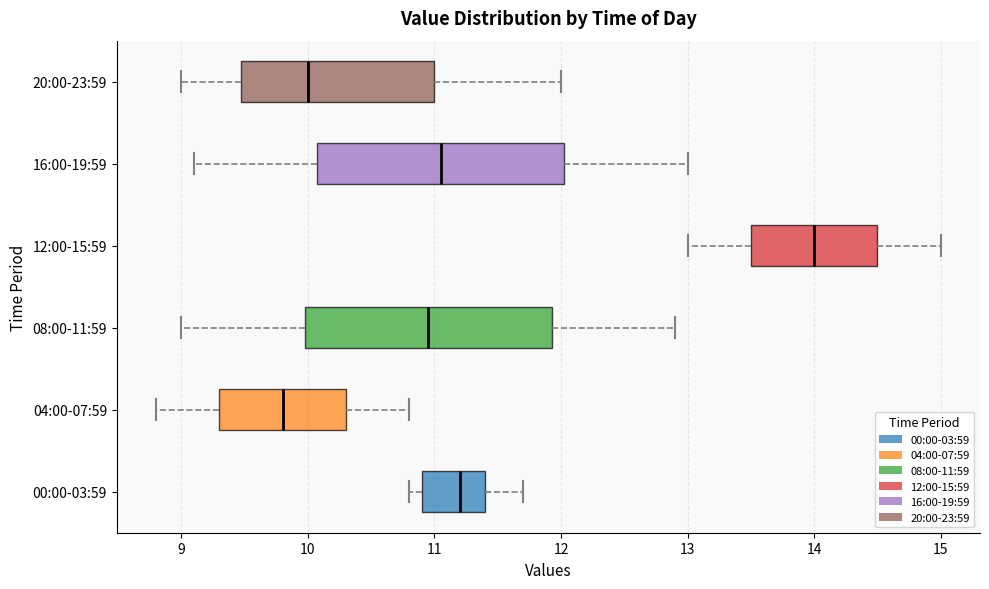

Reading bottom to top, transcribe this box plot: for each box, give where its median line is, the range the box spans, and where its two whiskers end, as read against the x-axis. The values are not printed on the chart, so give them approximately, as read against the axis.

00:00-03:59: median 11.2, box 10.9 to 11.4, whiskers 10.8 to 11.7
04:00-07:59: median 9.8, box 9.3 to 10.3, whiskers 8.8 to 10.8
08:00-11:59: median 11.0, box 10.0 to 11.9, whiskers 9.0 to 12.9
12:00-15:59: median 14.0, box 13.5 to 14.5, whiskers 13.0 to 15.0
16:00-19:59: median 11.1, box 10.1 to 12.0, whiskers 9.1 to 13.0
20:00-23:59: median 10.0, box 9.5 to 11.0, whiskers 9.0 to 12.0